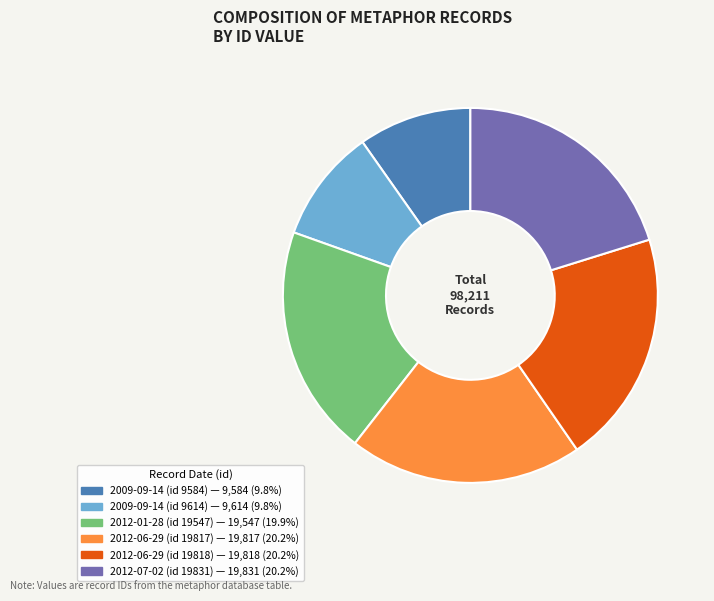

Is 2012-06-29 (id 19818) the majority of the pie?

No